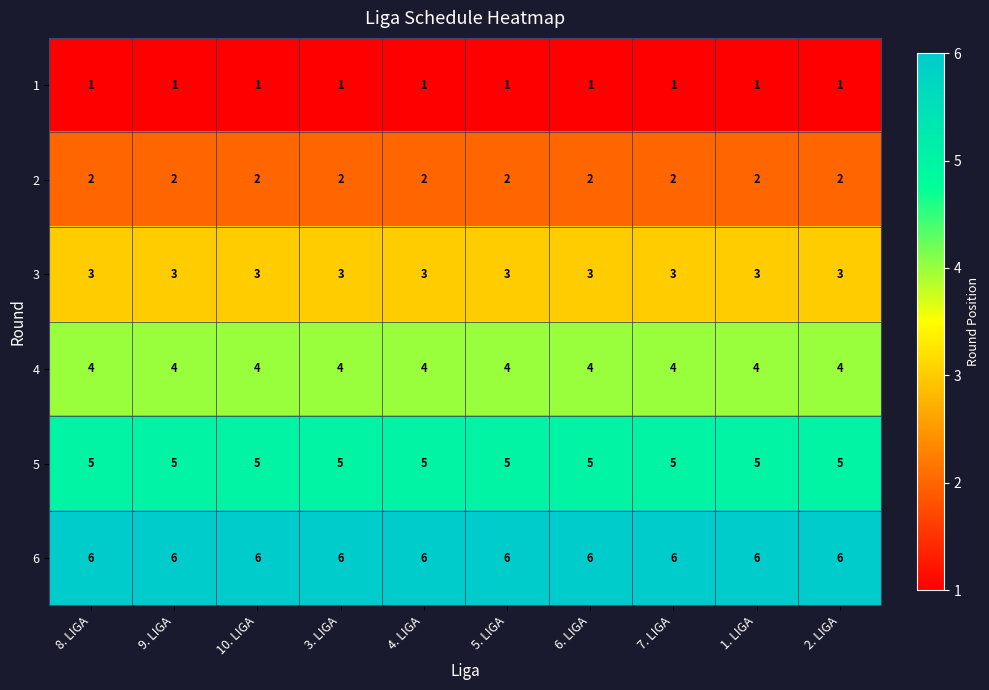

The 5 series shows 7 at 1. LIGA. True or false?

False